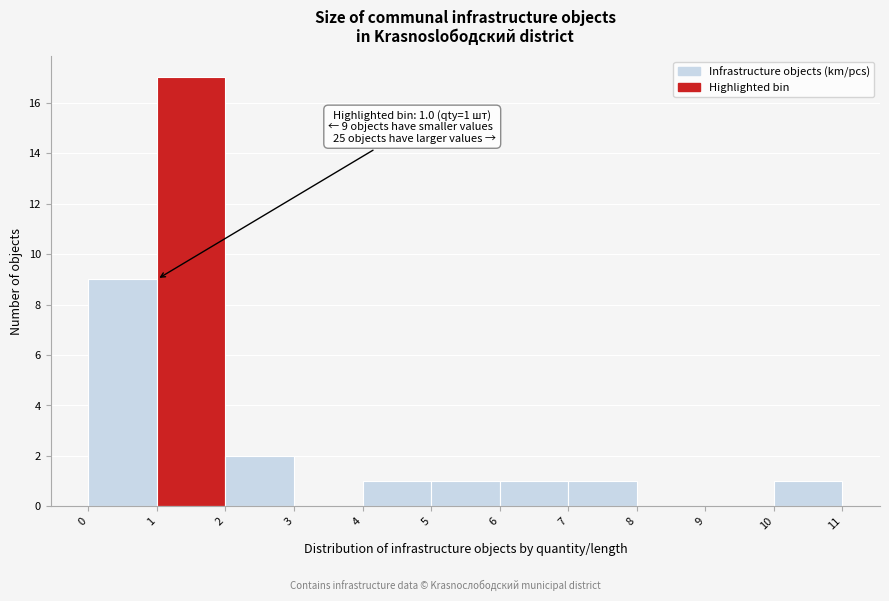

Which range on the x-axis has the tallest bar?

1 to 2